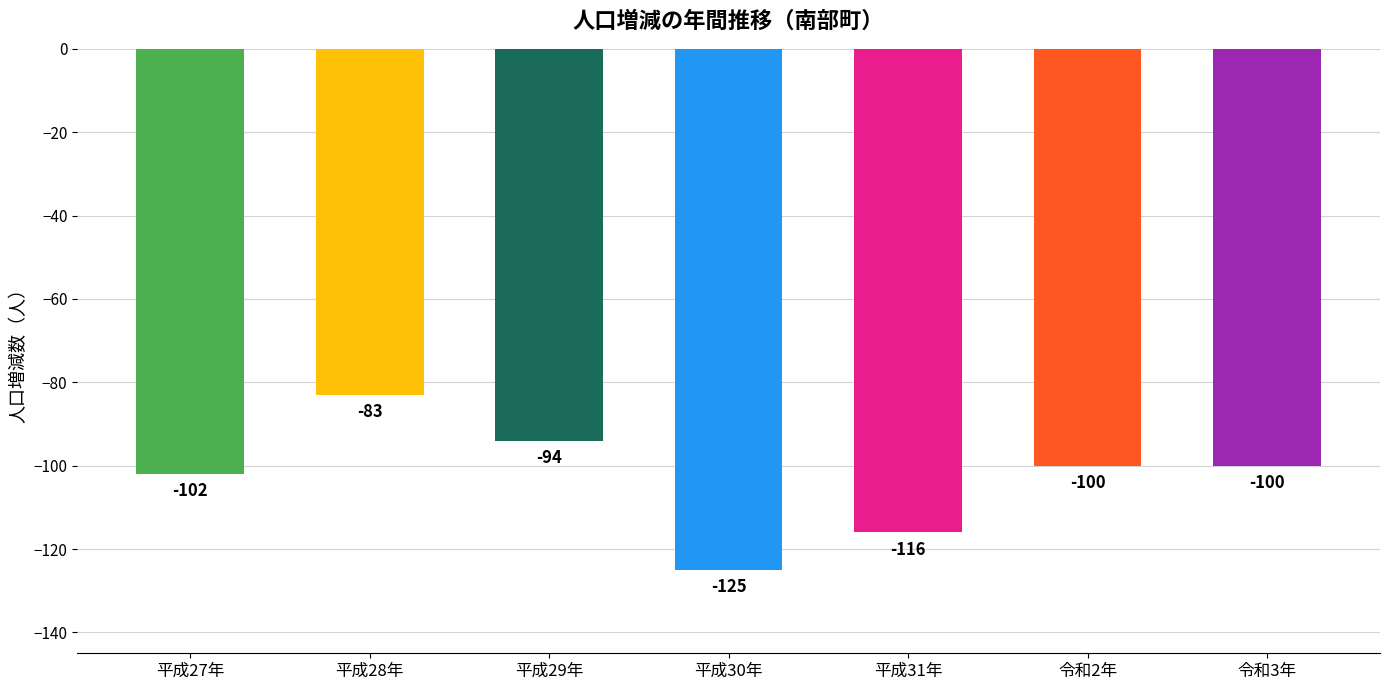

What is the change in value from 平成27年 to 令和3年?

+2